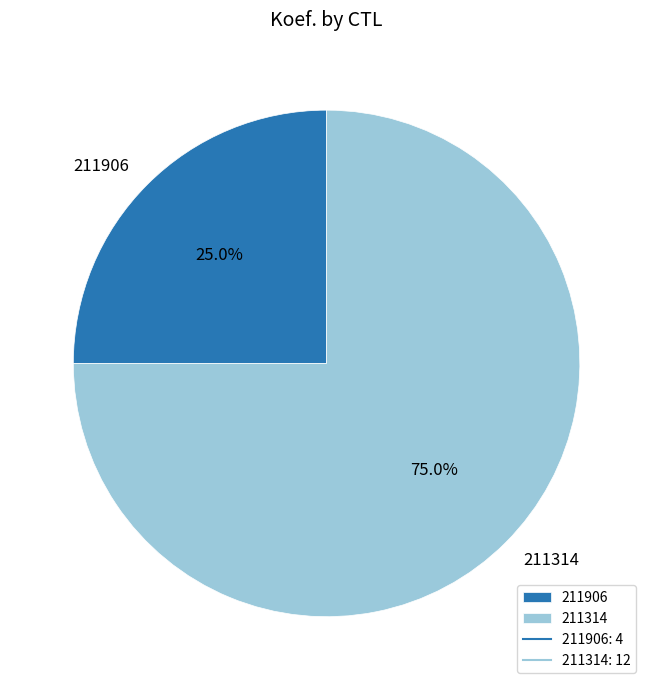

The 211314 slice represents 75% of the pie. True or false?

True